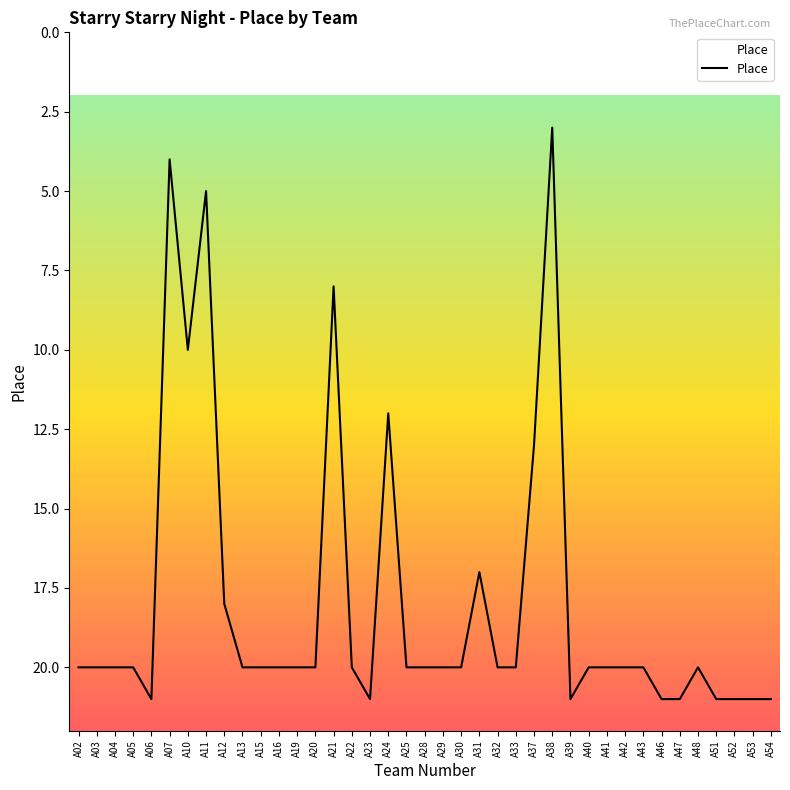

True or false: the data shows 21 at A47.

True